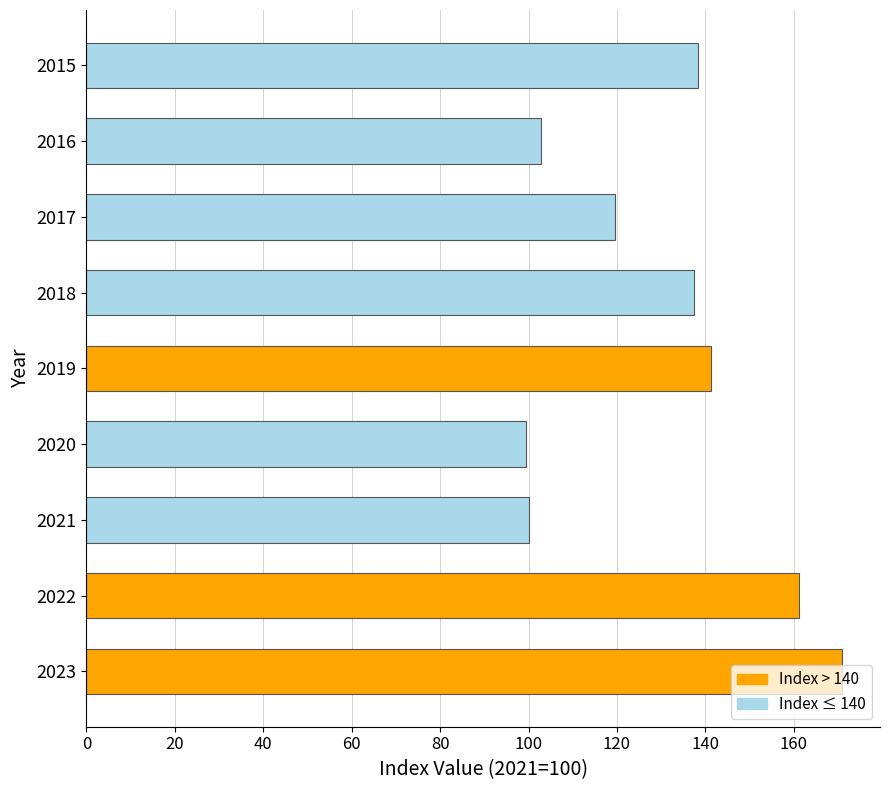

True or false: the data shows 156.6 at 2021.

False